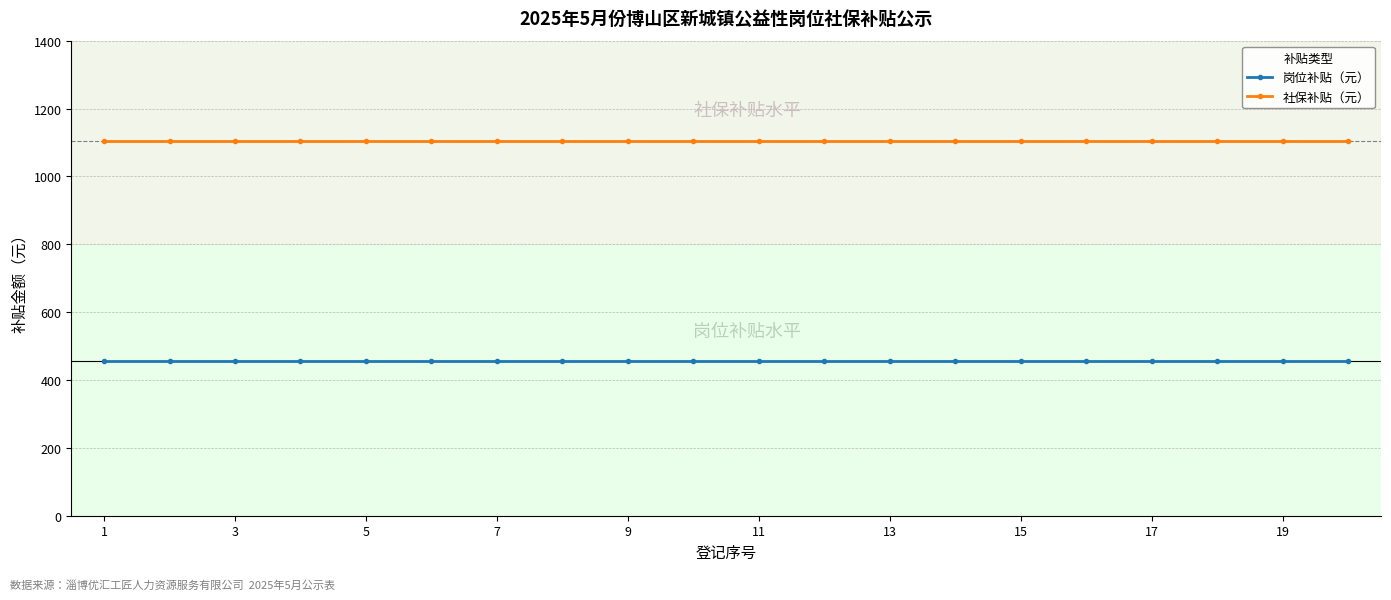

What are all the series names shown in the legend?

岗位补贴（元）, 社保补贴（元）